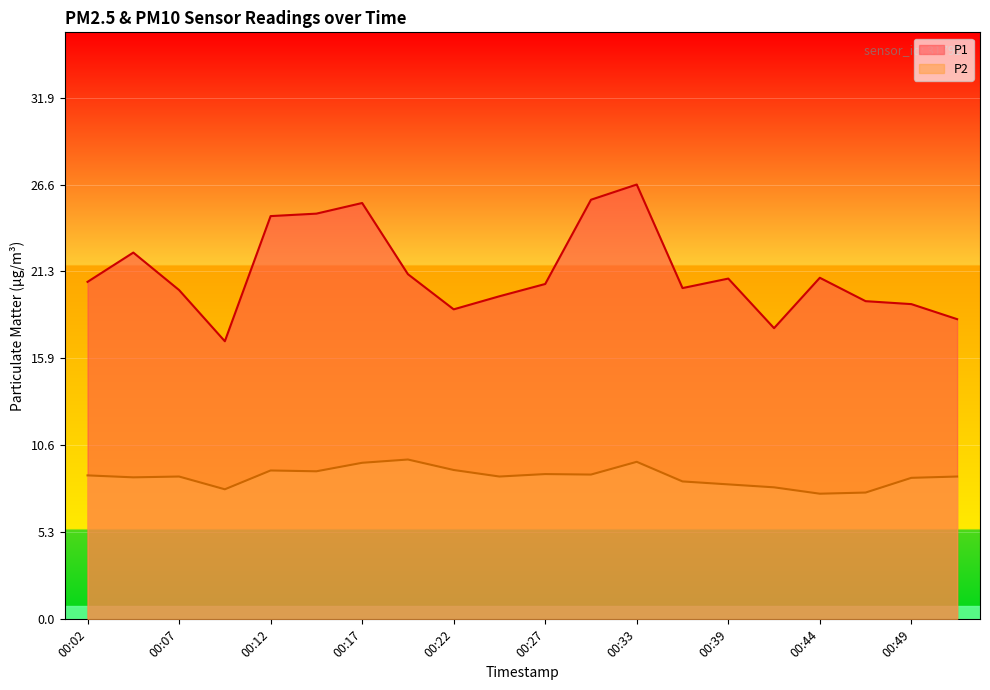

At how many categories does at least one series exceed 16?

20